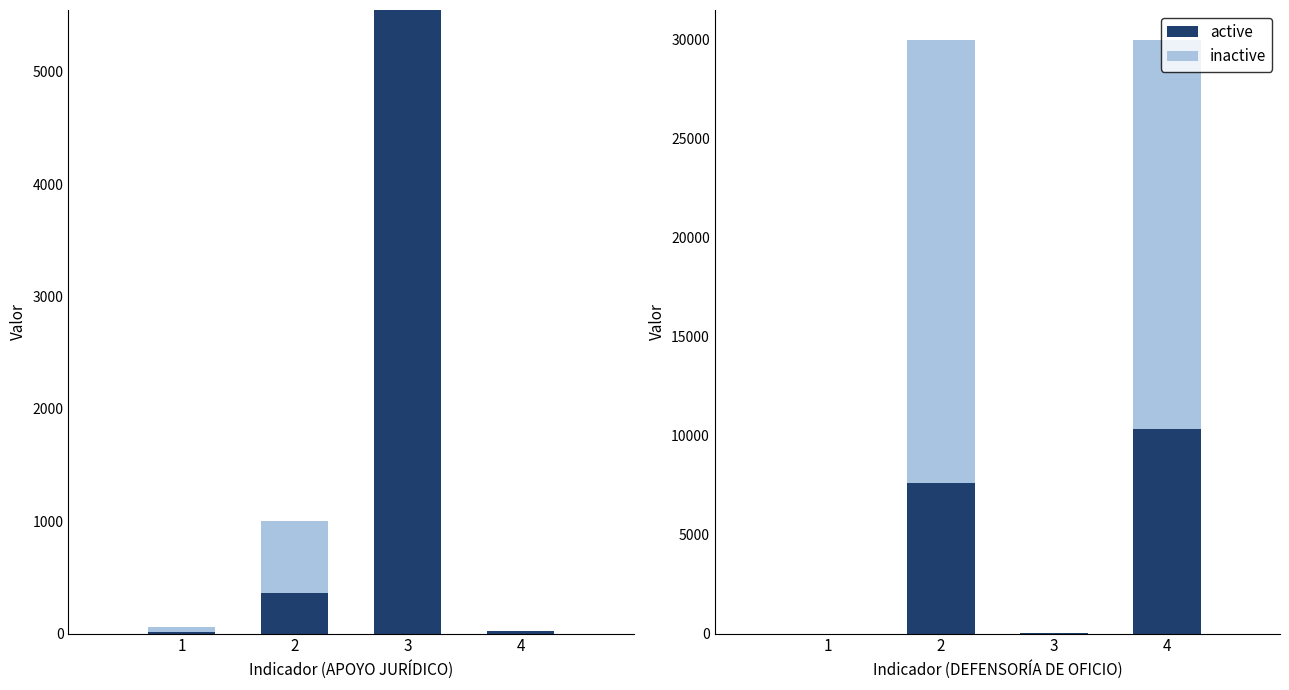

What is the difference between the maximum and minimum values in the active series?

10358